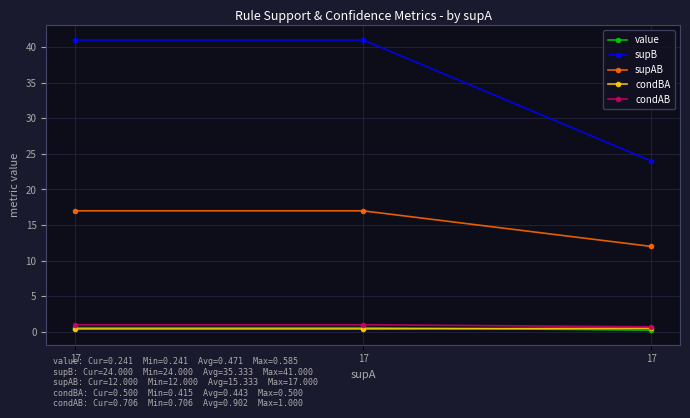

What is the value of the supAB point at the 3rd from the left?

17.0